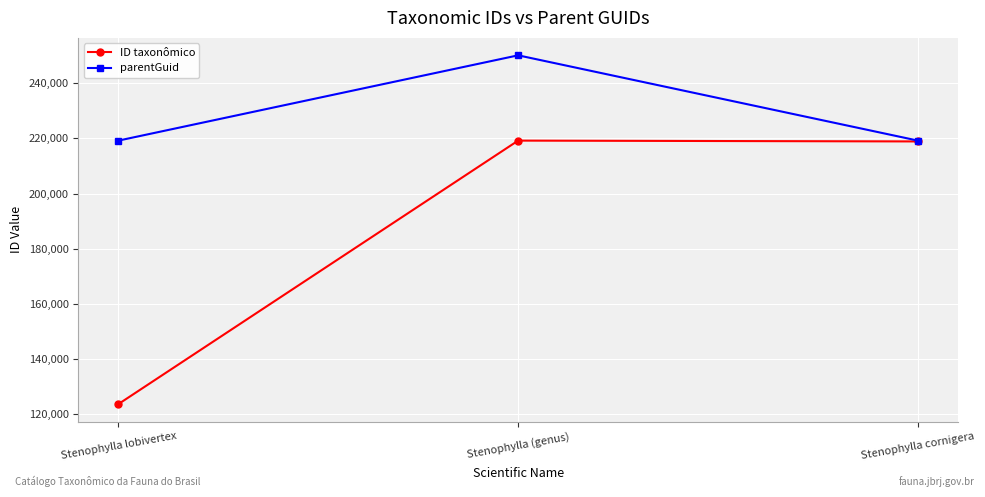

What is the label of the 1st point from the right?

Stenophylla cornigera